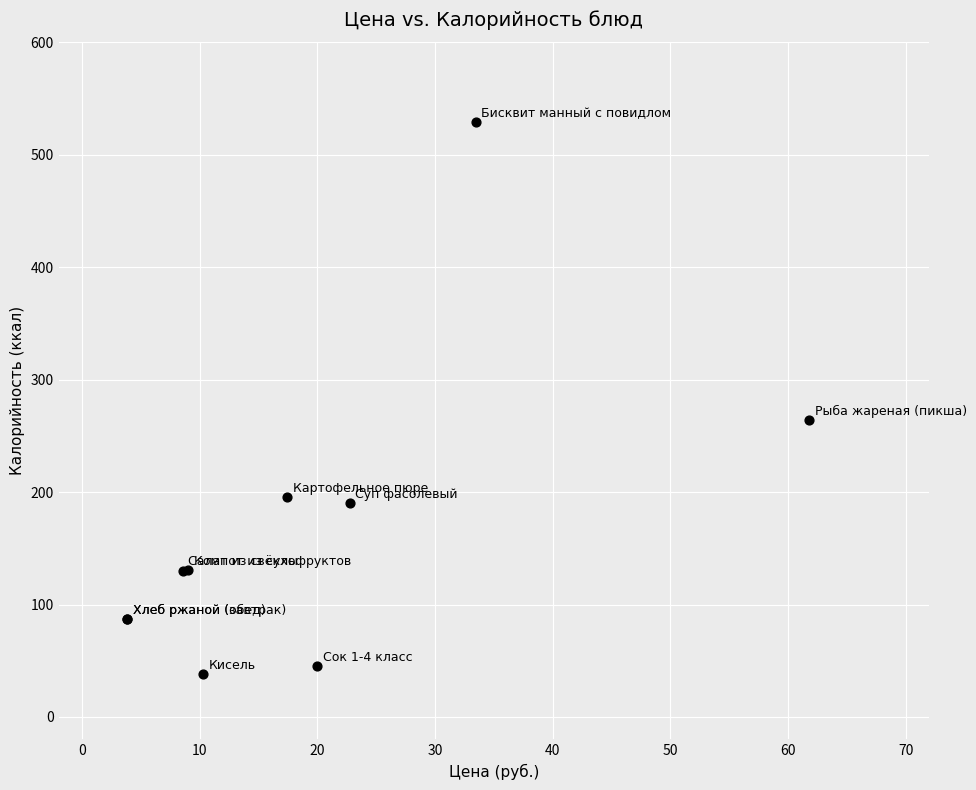

What Y value in the scatter plot is closest to 283?

263.7